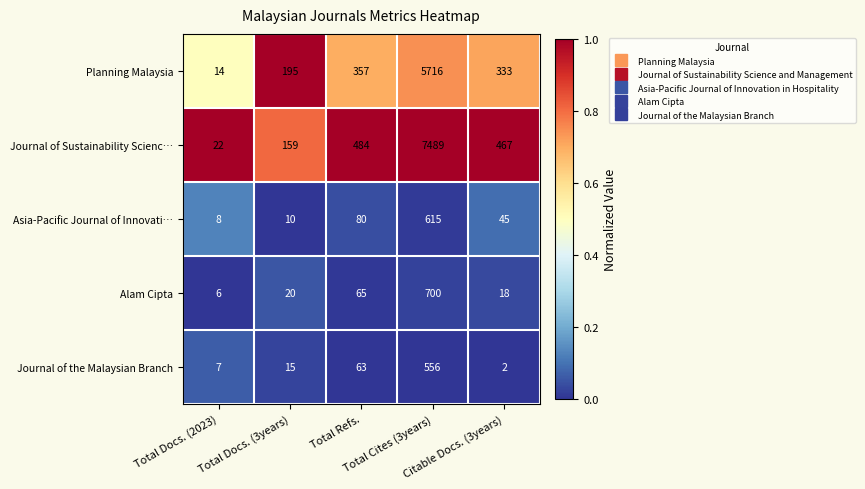

List the series in order of their peak value, lowest first.

Journal of the Malaysian Branch, Asia-Pacific Journal of Innovati…, Alam Cipta, Planning Malaysia, Journal of Sustainability Scienc…